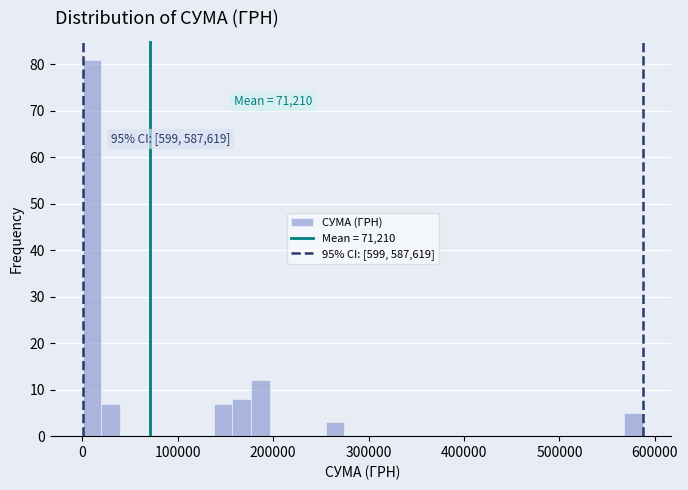

Around what value on the x-axis is the tallest bar? Give the approximate position of its centre, as read against the axis.

10000